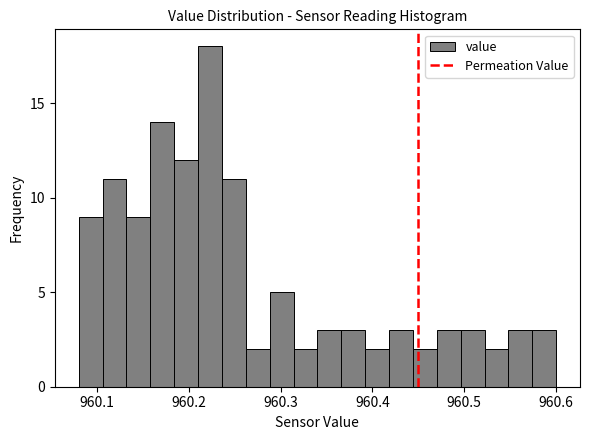

Read against the x-axis, roughly where is the centre of the tallest bar?

960.22